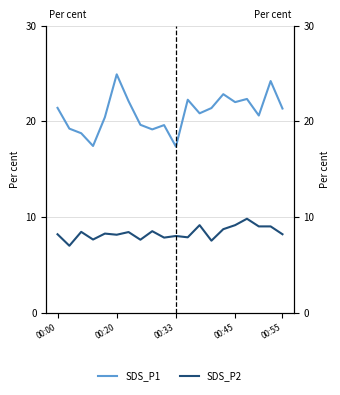

True or false: SDS_P1 and SDS_P2 cross at least once.

False